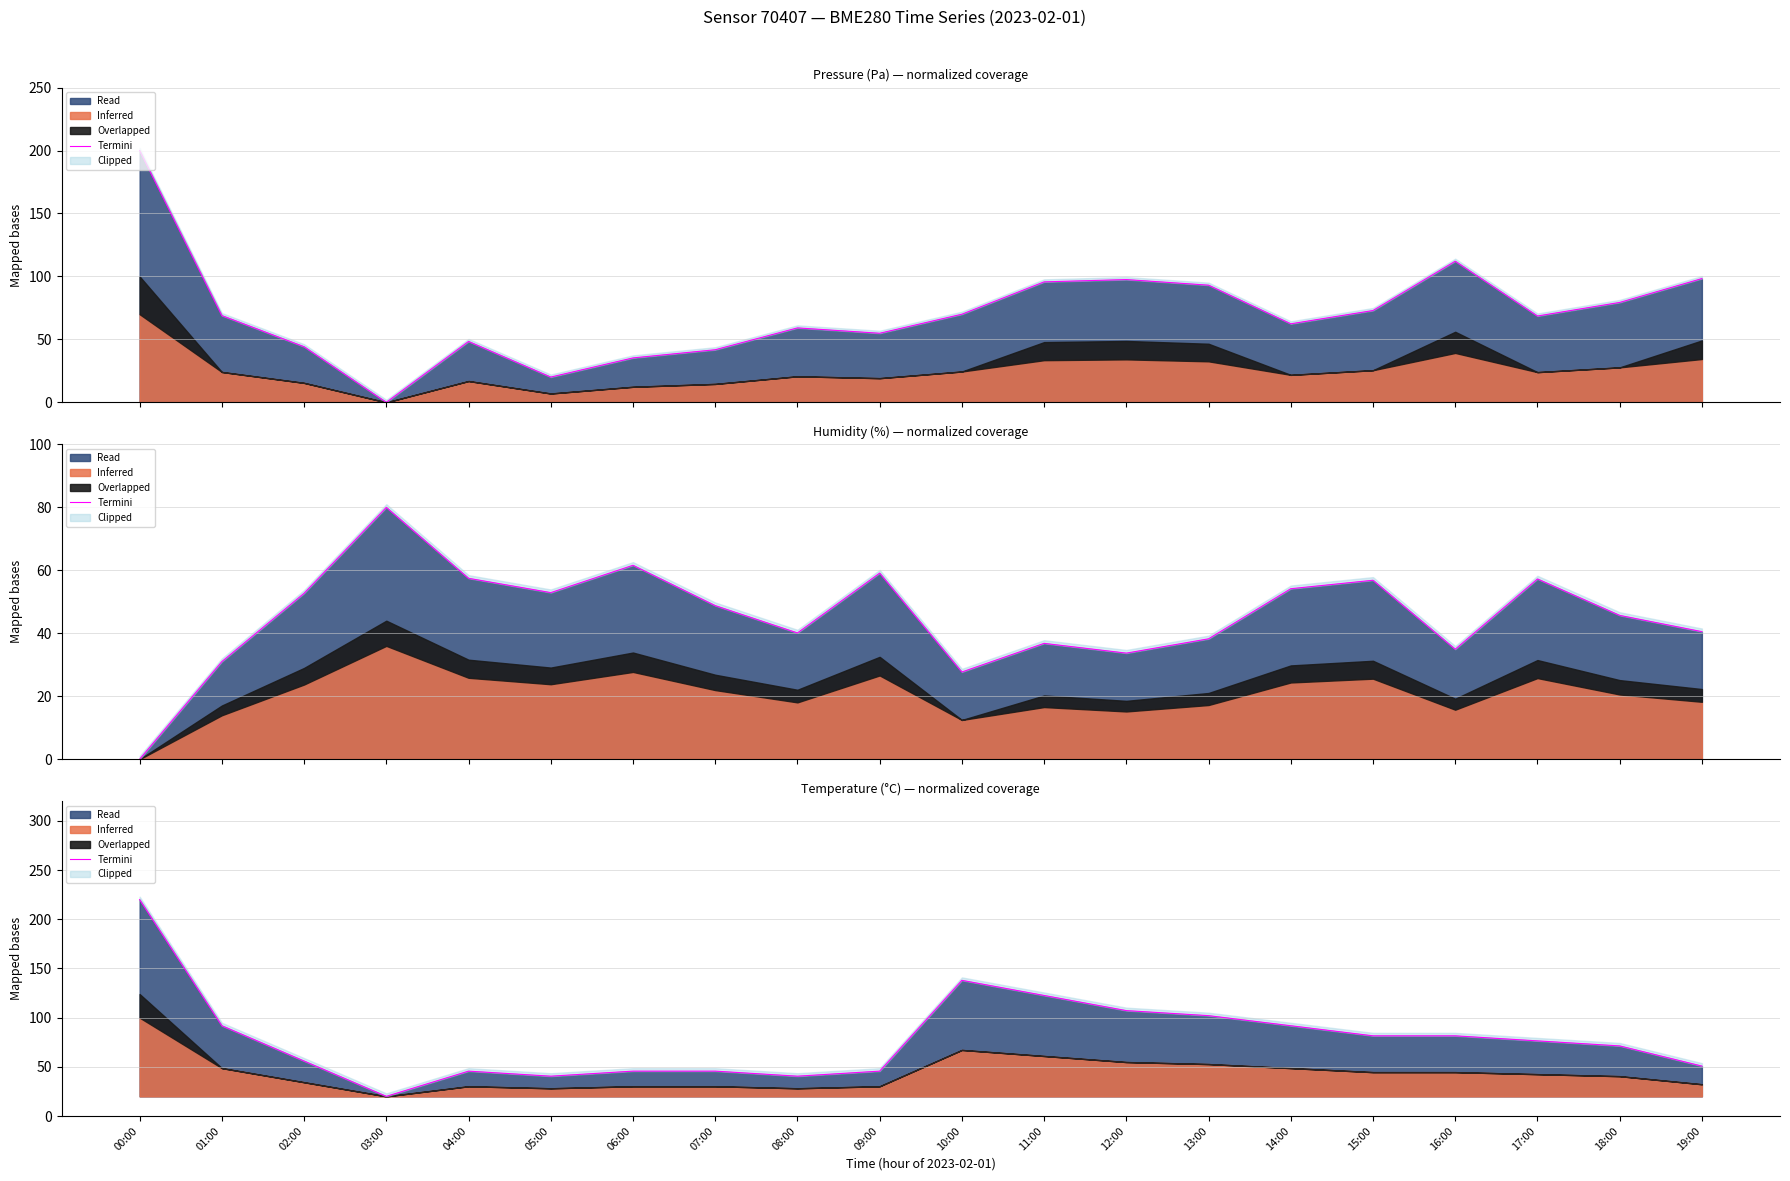

Reading right to left, list all the values displayed in this chart.

19:00=50.8	18:00=71.3	17:00=76.4	16:00=81.5	15:00=81.5	14:00=91.8	13:00=102.1	12:00=107.2	11:00=122.6	10:00=137.9	09:00=45.6	08:00=40.5	07:00=45.6	06:00=45.6	05:00=40.5	04:00=45.6	03:00=20.0	02:00=55.9	01:00=91.8	00:00=220.0